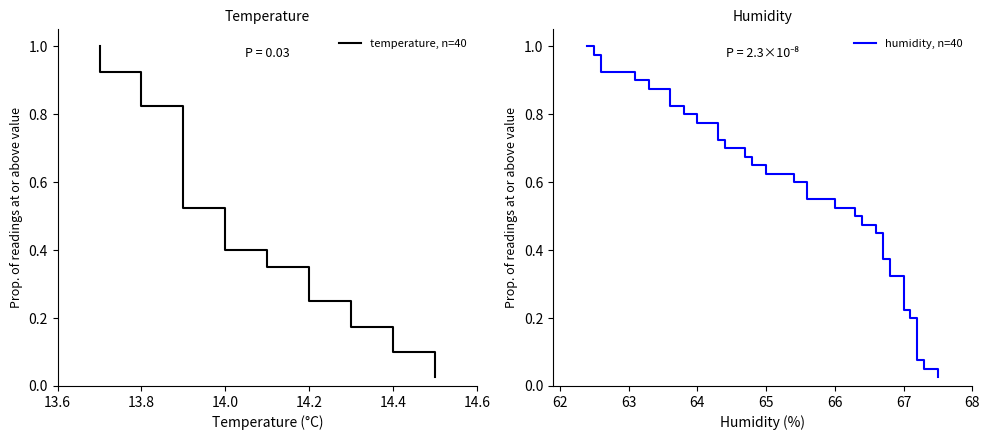

At which category is the sum across all series the highest?

13.6